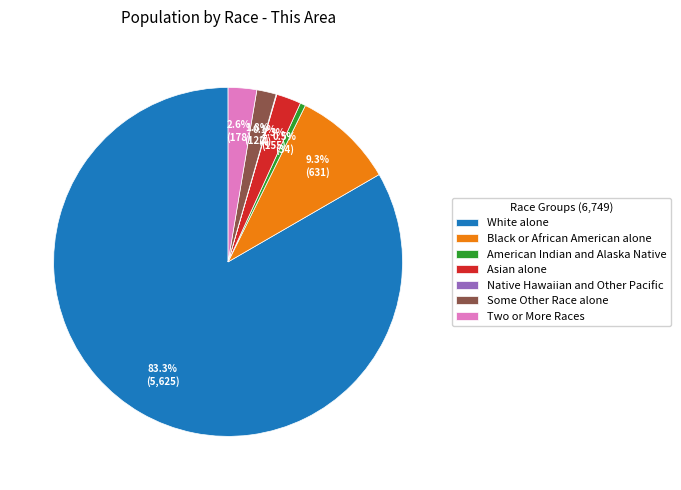

Which category has the biggest portion of the pie?

White alone